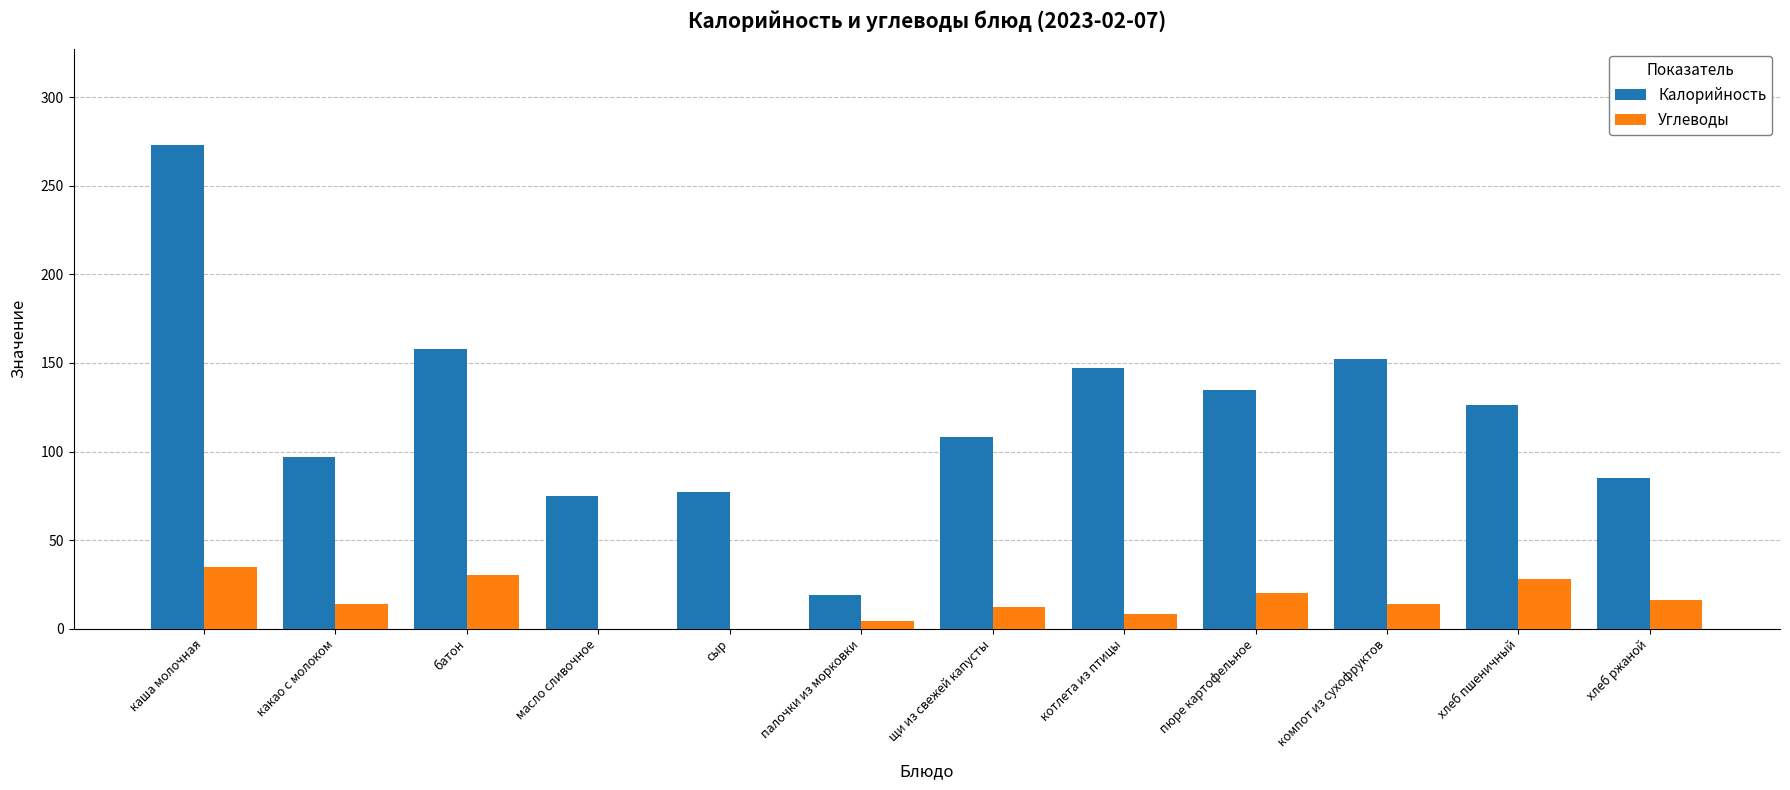

What is the approximate value of Калорийность at масло сливочное?

75